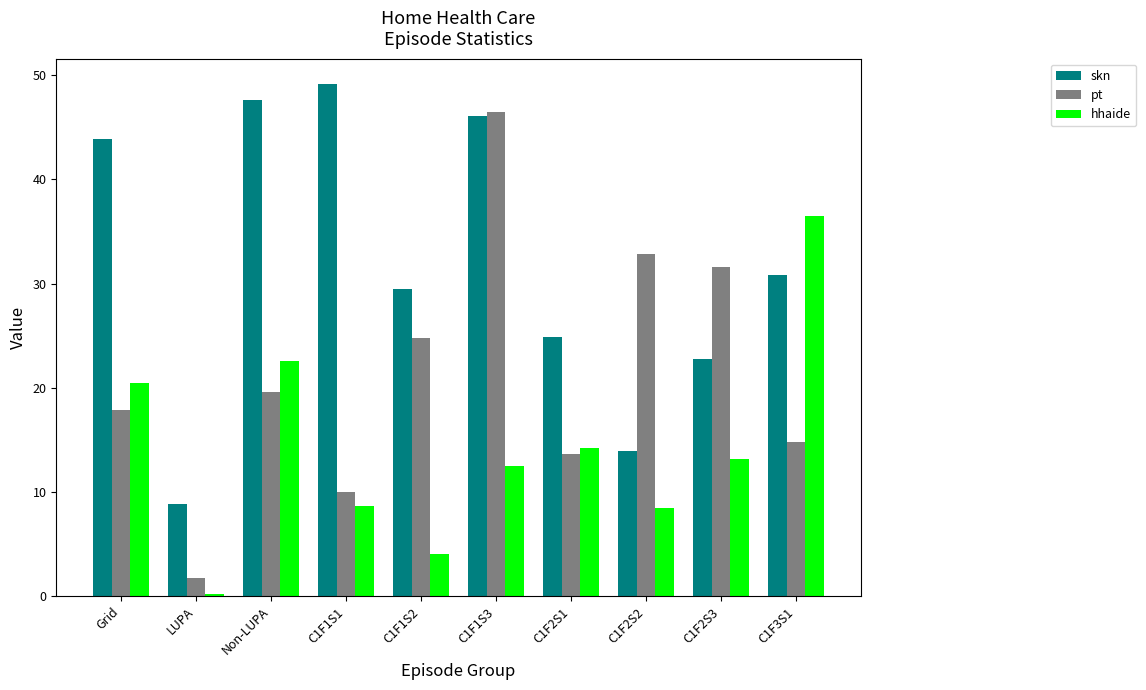

True or false: skn has a value of 46.1 at C1F1S3.

True